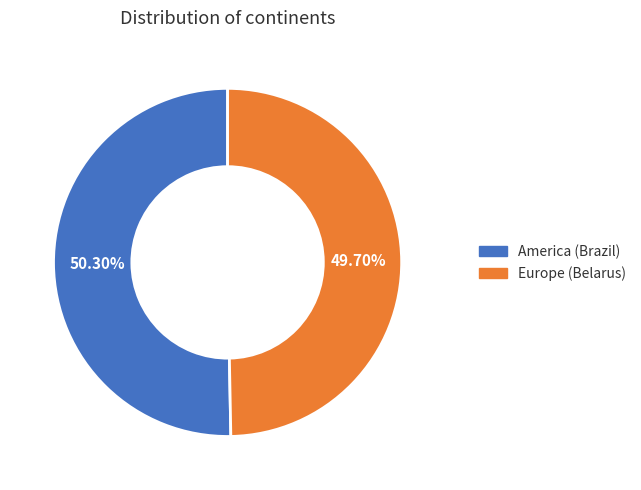

Count the number of slices in the pie.

2